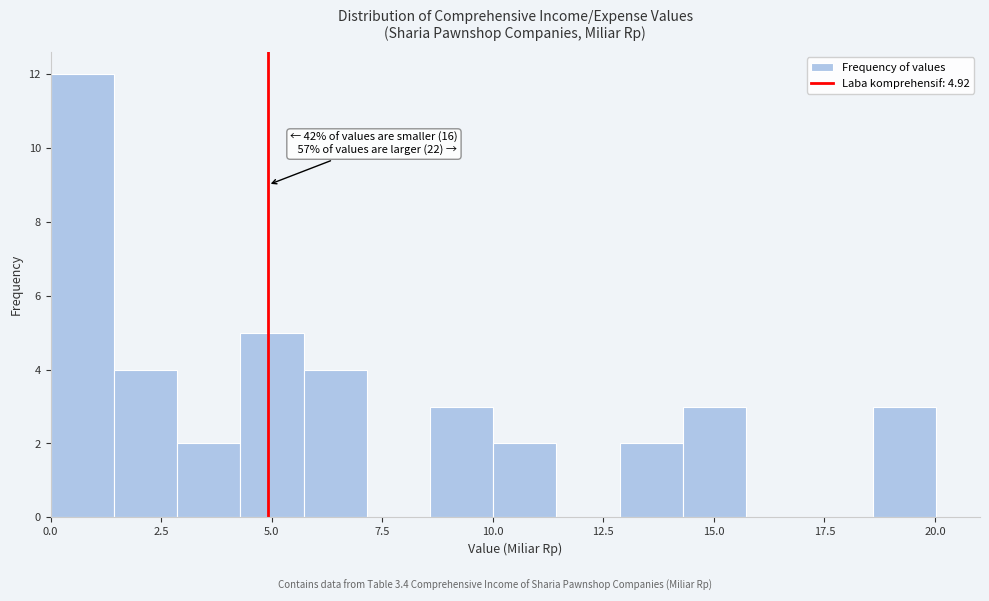

Read against the x-axis, roughly where is the centre of the tallest bar?

0.5